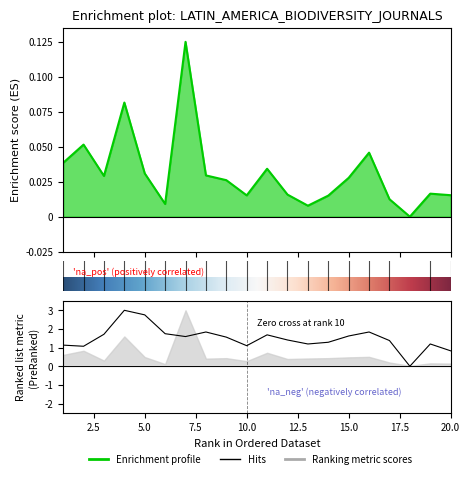

Reading left to right, transcribe all the data shown in this chart.

Total Refs.: 0.0	0.1	0.0	0.1	0.0	0.0	0.1	0.0	0.0	0.0	0.0	0.0	0.0	0.0	0.0	0.0	0.0	0.0	0.0	0.0
%Female: 1.1	1.1	1.7	3.0	2.8	1.7	1.6	1.8	1.6	1.1	1.7	1.4	1.2	1.3	1.6	1.8	1.4	0.0	1.2	0.8